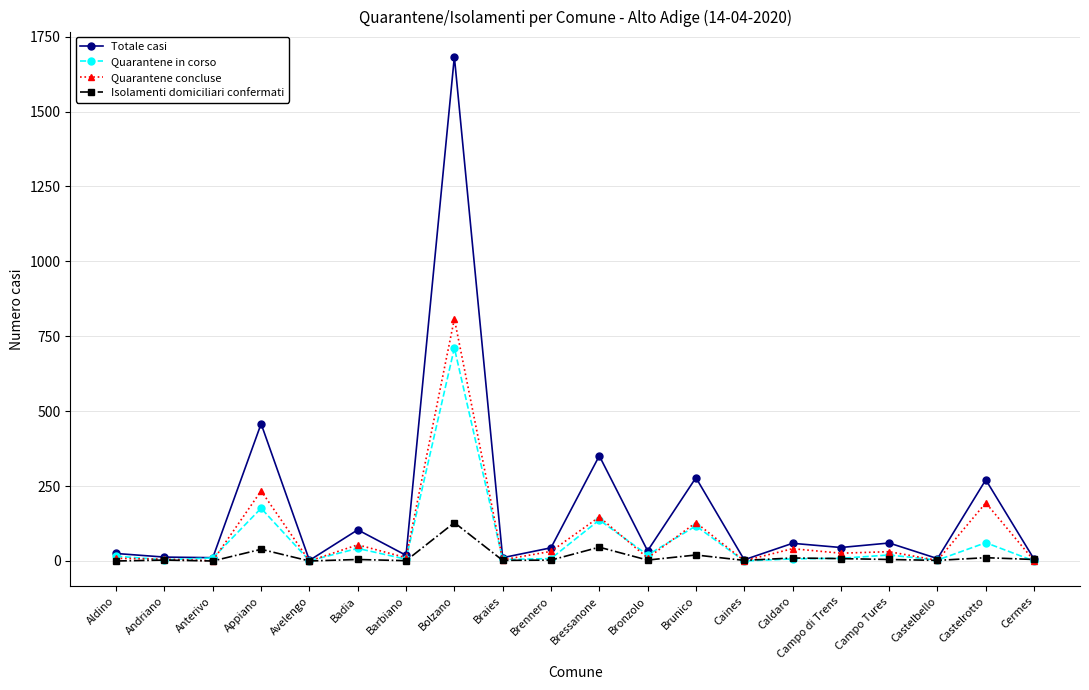

Which series has the largest total across all categories?

Totale casi